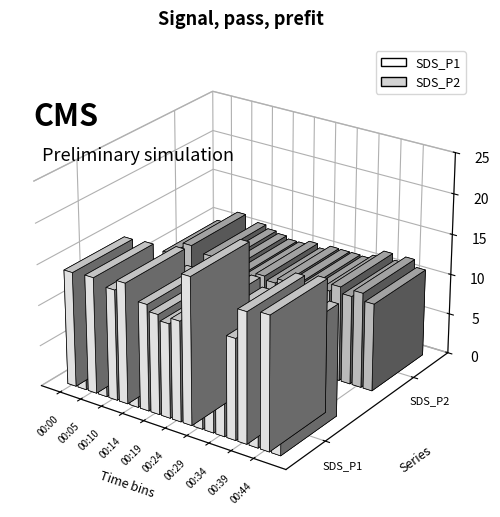

Read the SDS_P2 value at 00:39.

11.7